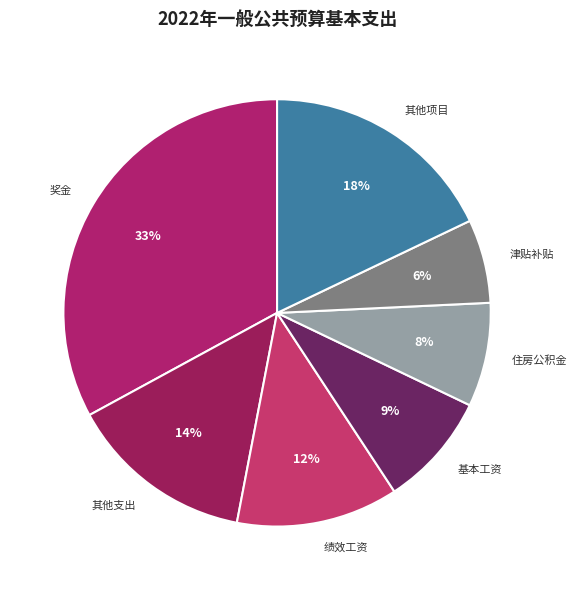

Is it true that 其他支出 is 6% of the pie?

False